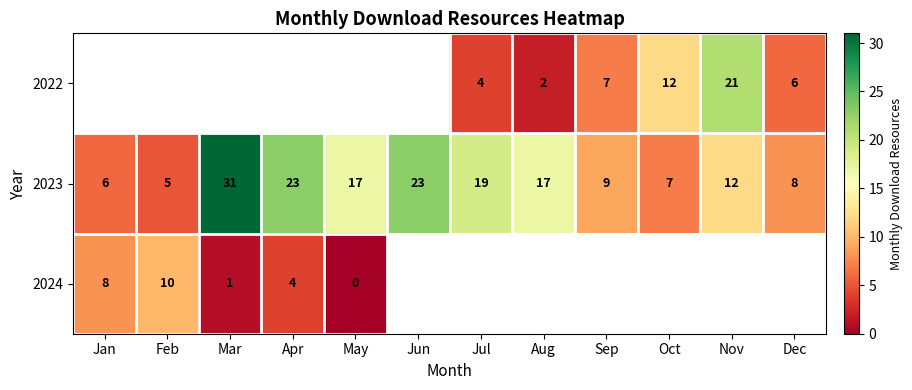

The 2024 series shows 10 at Feb. True or false?

True